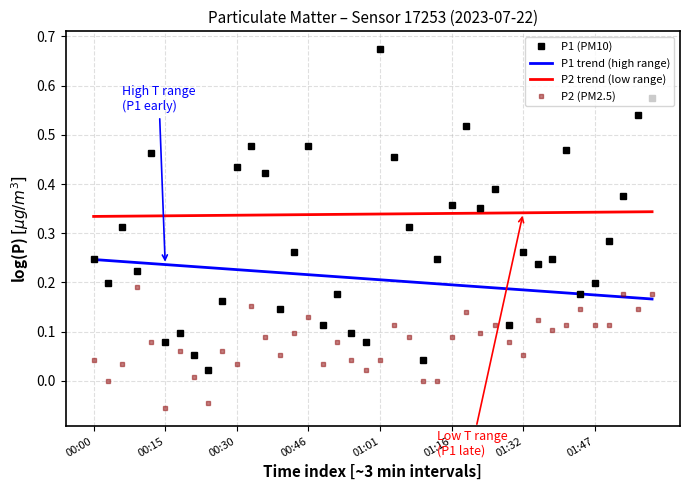

In P1 (PM10), how many points are higher than both neighbors (excluding endpoints)?

11